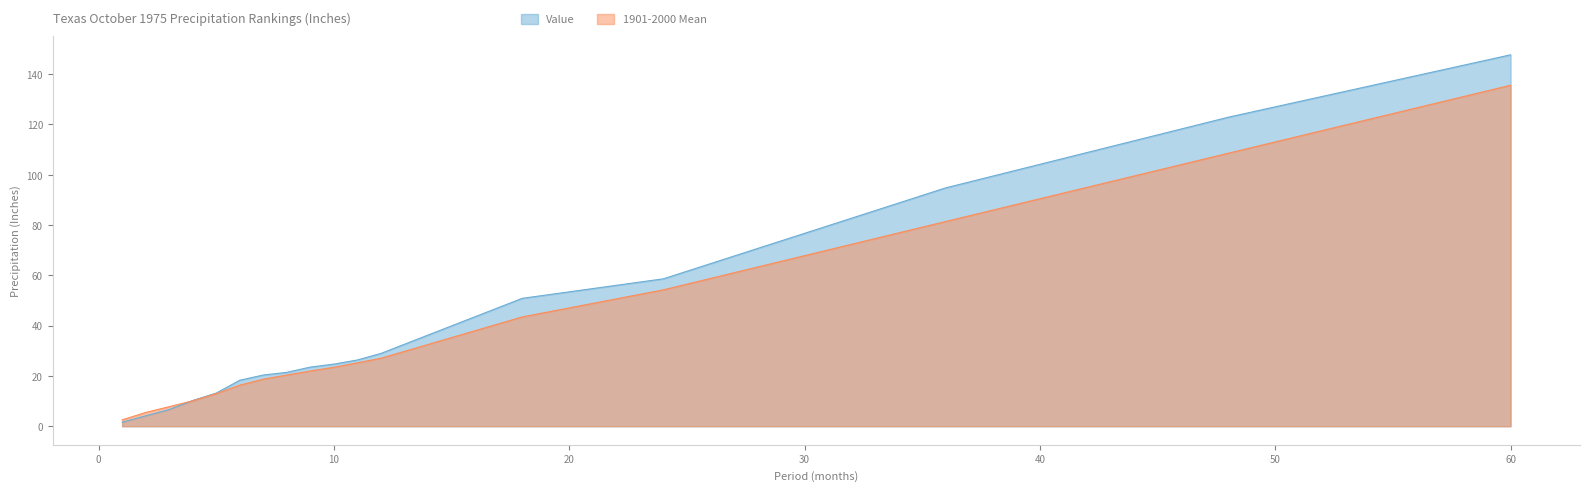

How many distinct data groups are displayed?

2